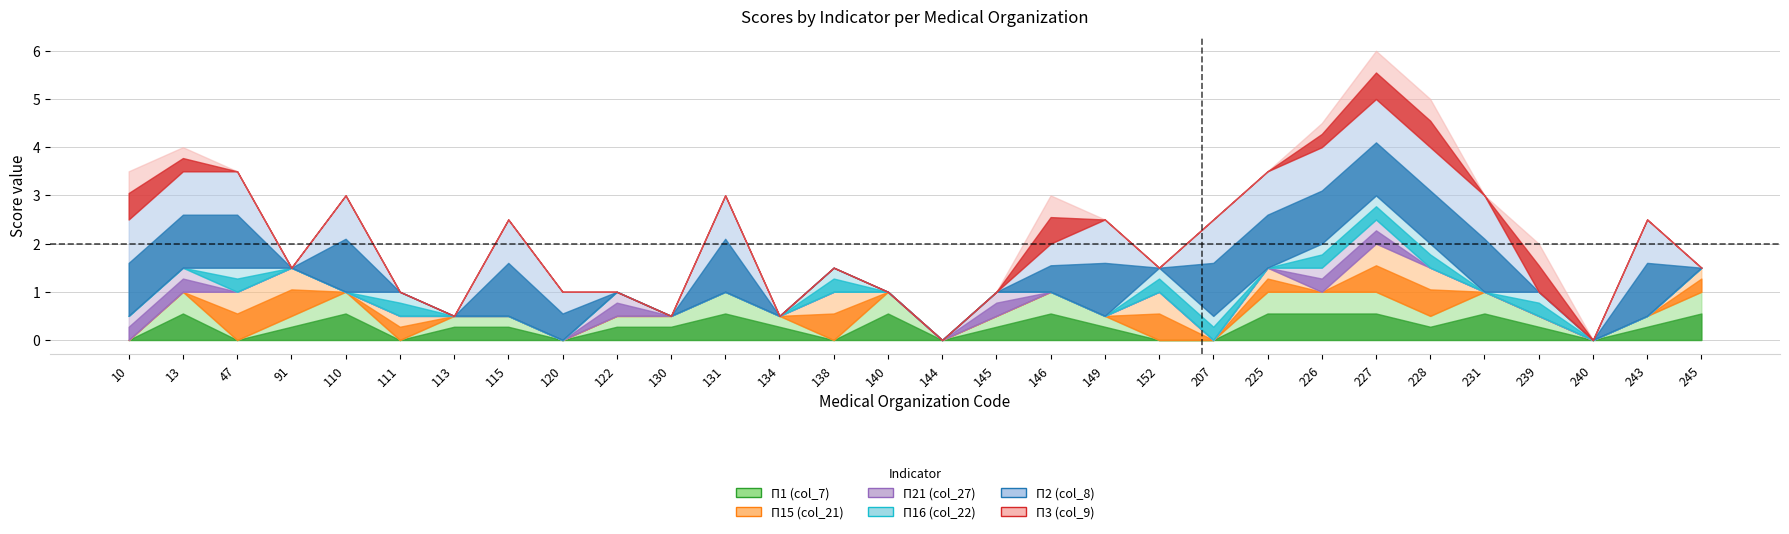

How many intersections are there between П15 (col_21) and П16 (col_22)?

4